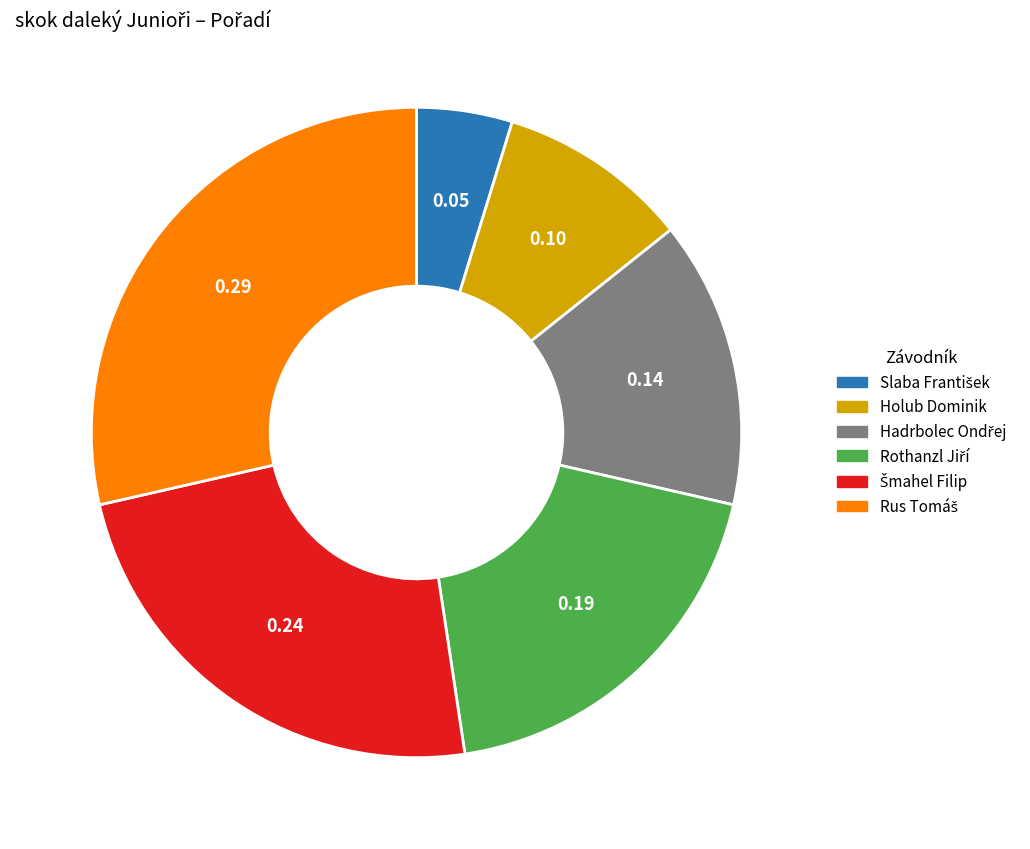

Is there any slice that represents more than half of the pie?

No